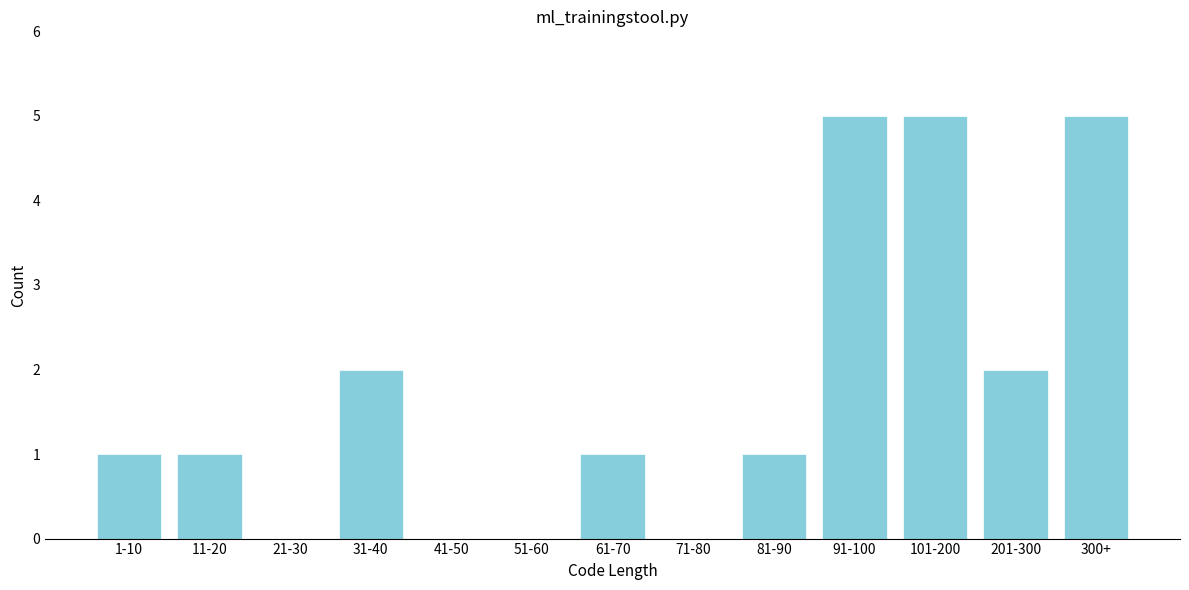

Reading left to right, extract all data points from this chart.

1-10=1	11-20=1	21-30=0	31-40=2	41-50=0	51-60=0	61-70=1	71-80=0	81-90=1	91-100=5	101-200=5	201-300=2	300+=5